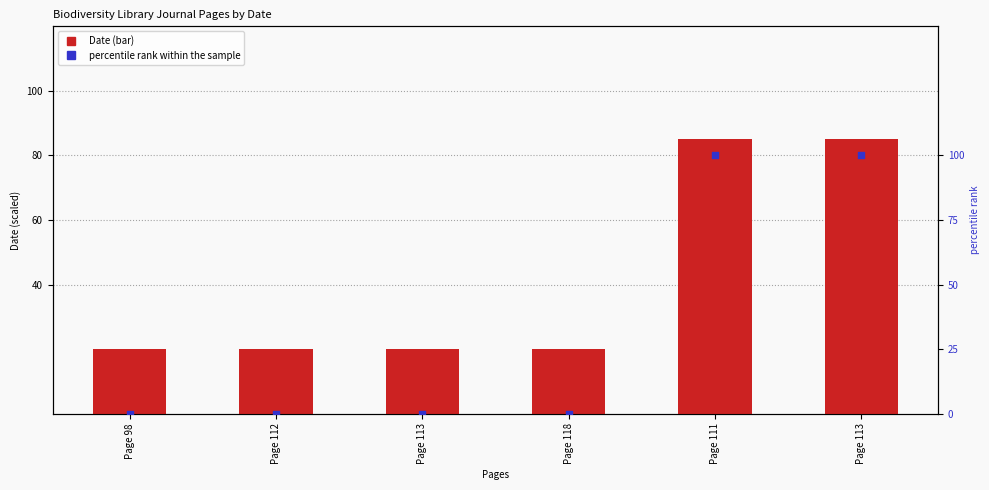

What are all the series names shown in the legend?

Date, percentile rank within the sample